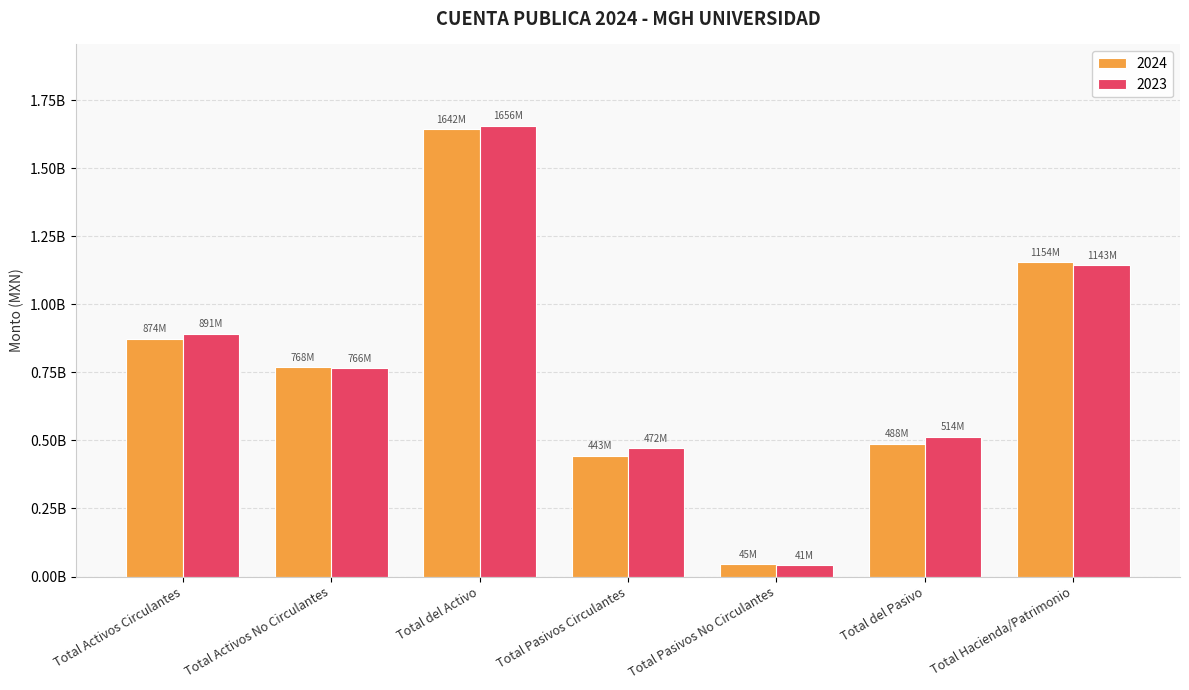

Does the chart contain any negative values?

No